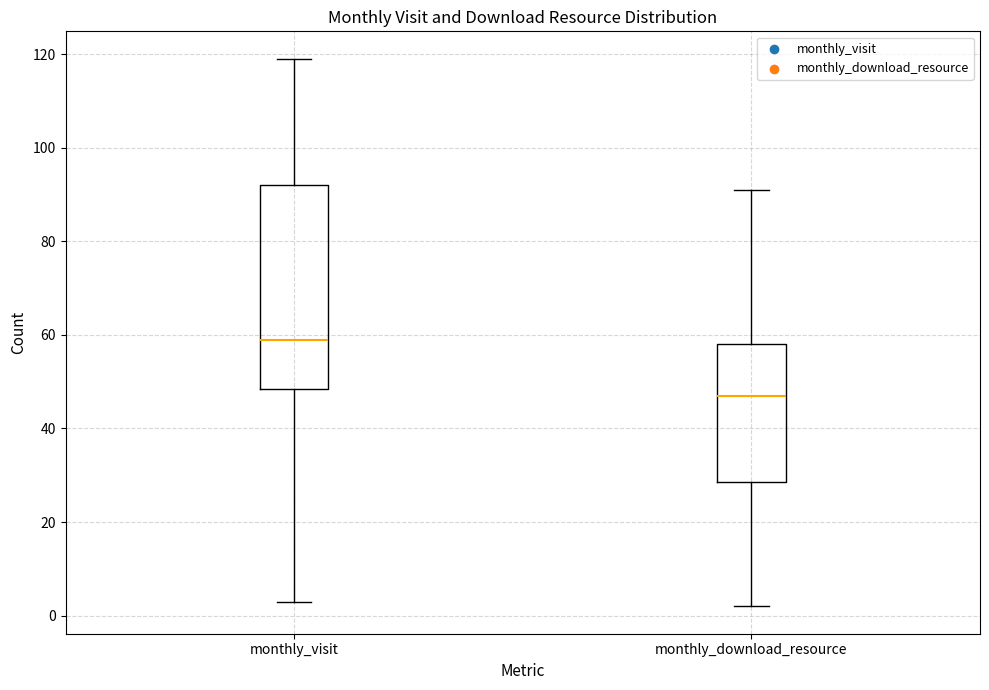

Reading left to right, transcribe this box plot: for each box, give where its median line is, the range the box spans, and where its two whiskers end, as read against the y-axis. The values are not printed on the chart, so give them approximately, as read against the axis.

monthly_visit: median 60, box 48 to 92, whiskers 4 to 120
monthly_download_resource: median 48, box 28 to 58, whiskers 2 to 92